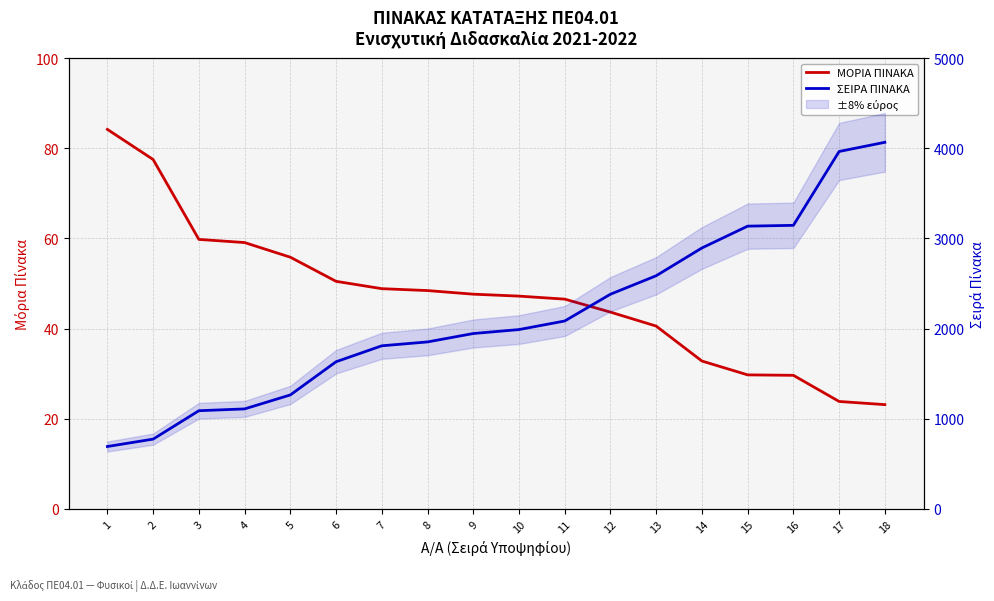

Reading right to left, what are all the values shown in this chart?

ΜΟΡΙΑ ΠΙΝΑΚΑ: 18=23.1	17=23.8	16=29.6	15=29.7	14=32.8	13=40.5	12=43.6	11=46.5	10=47.2	9=47.6	8=48.4	7=48.9	6=50.5	5=55.8	4=59.1	3=59.8	2=77.5	1=84.2
ΣΕΙΡΑ ΠΙΝΑΚΑ: 18=4066.0	17=3964.0	16=3145.0	15=3136.0	14=2894.0	13=2586.0	12=2381.0	11=2084.0	10=1989.0	9=1945.0	8=1852.0	7=1809.0	6=1632.0	5=1264.0	4=1109.0	3=1089.0	2=774.0	1=692.0